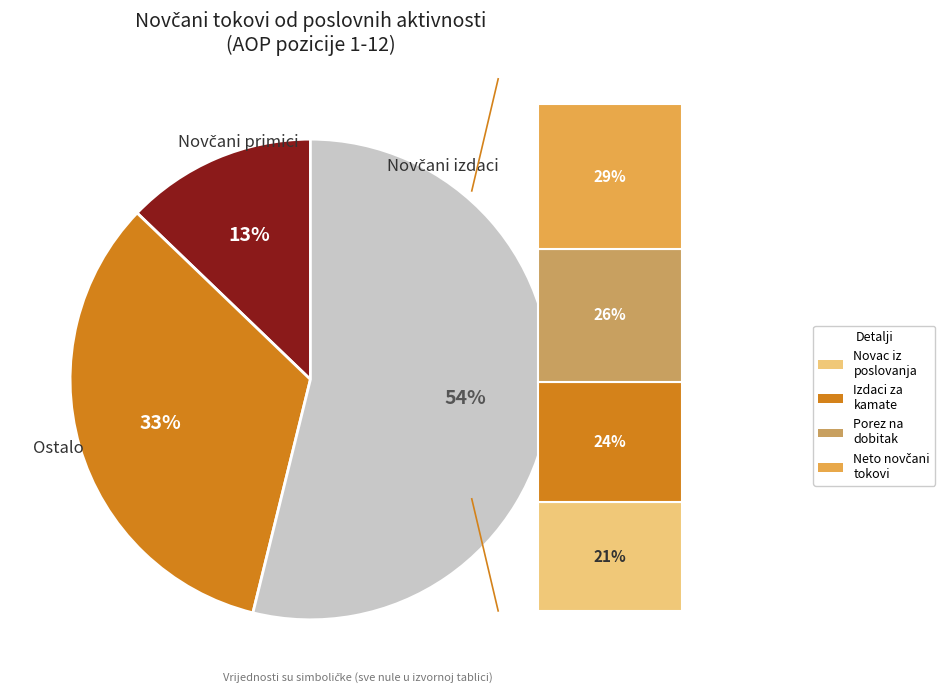

True or false: Plaćeni porez na dobit accounts for 14% of the total.

True